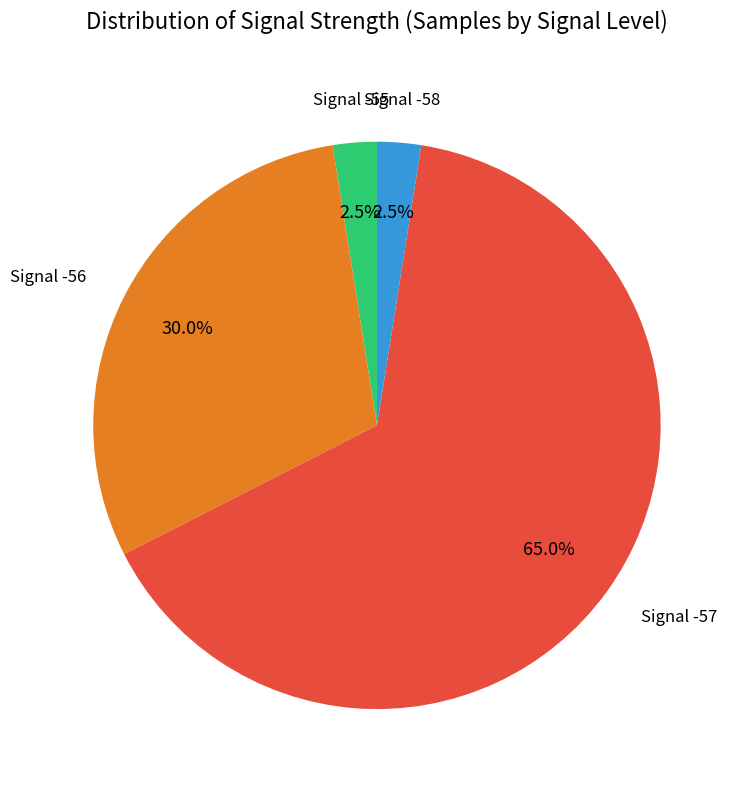

Does any single category account for the majority?

Yes